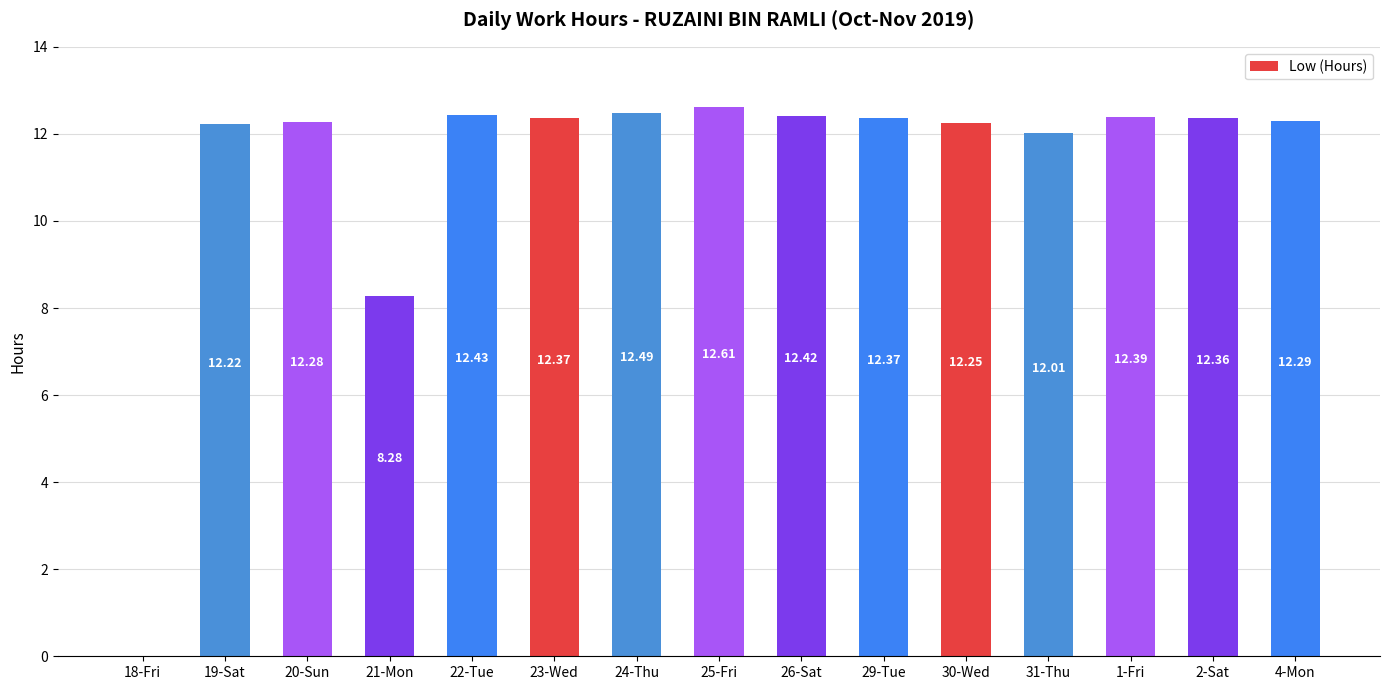

What is the sum of all values?

168.8